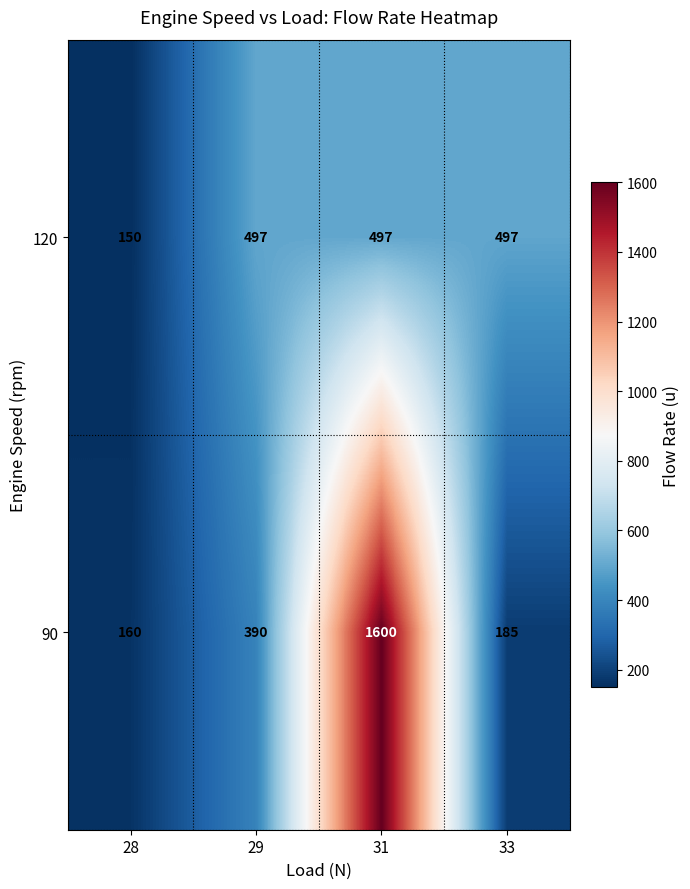

True or false: 120 has a value of 714 at 31.

False